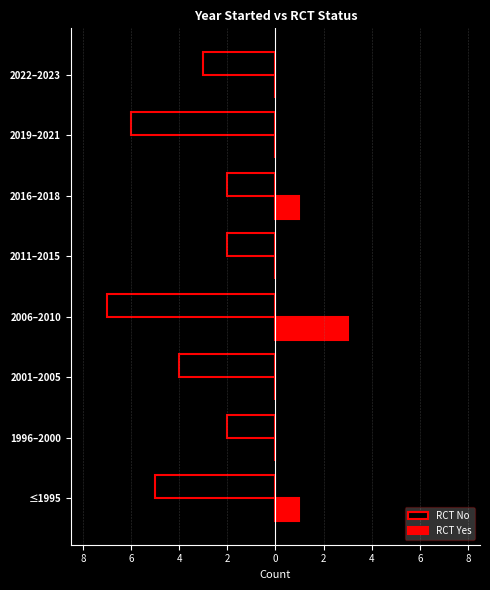

List the series in order of their peak value, highest first.

RCT Yes, RCT No